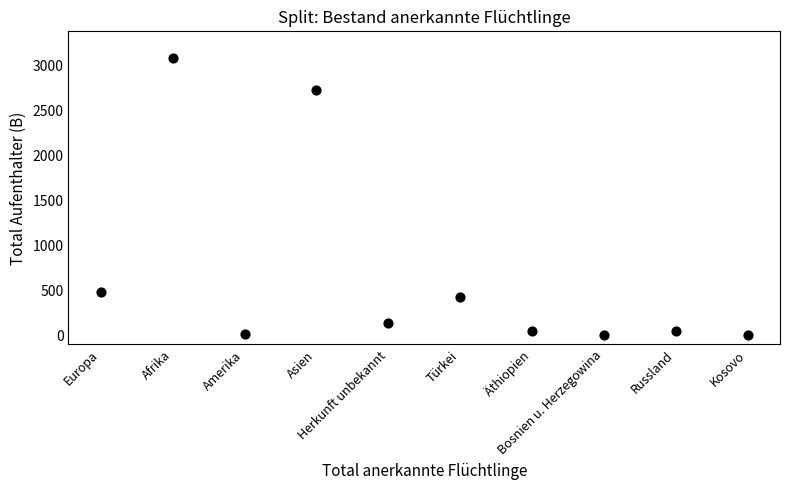

What Y value in the scatter plot is closest to 1540?

479